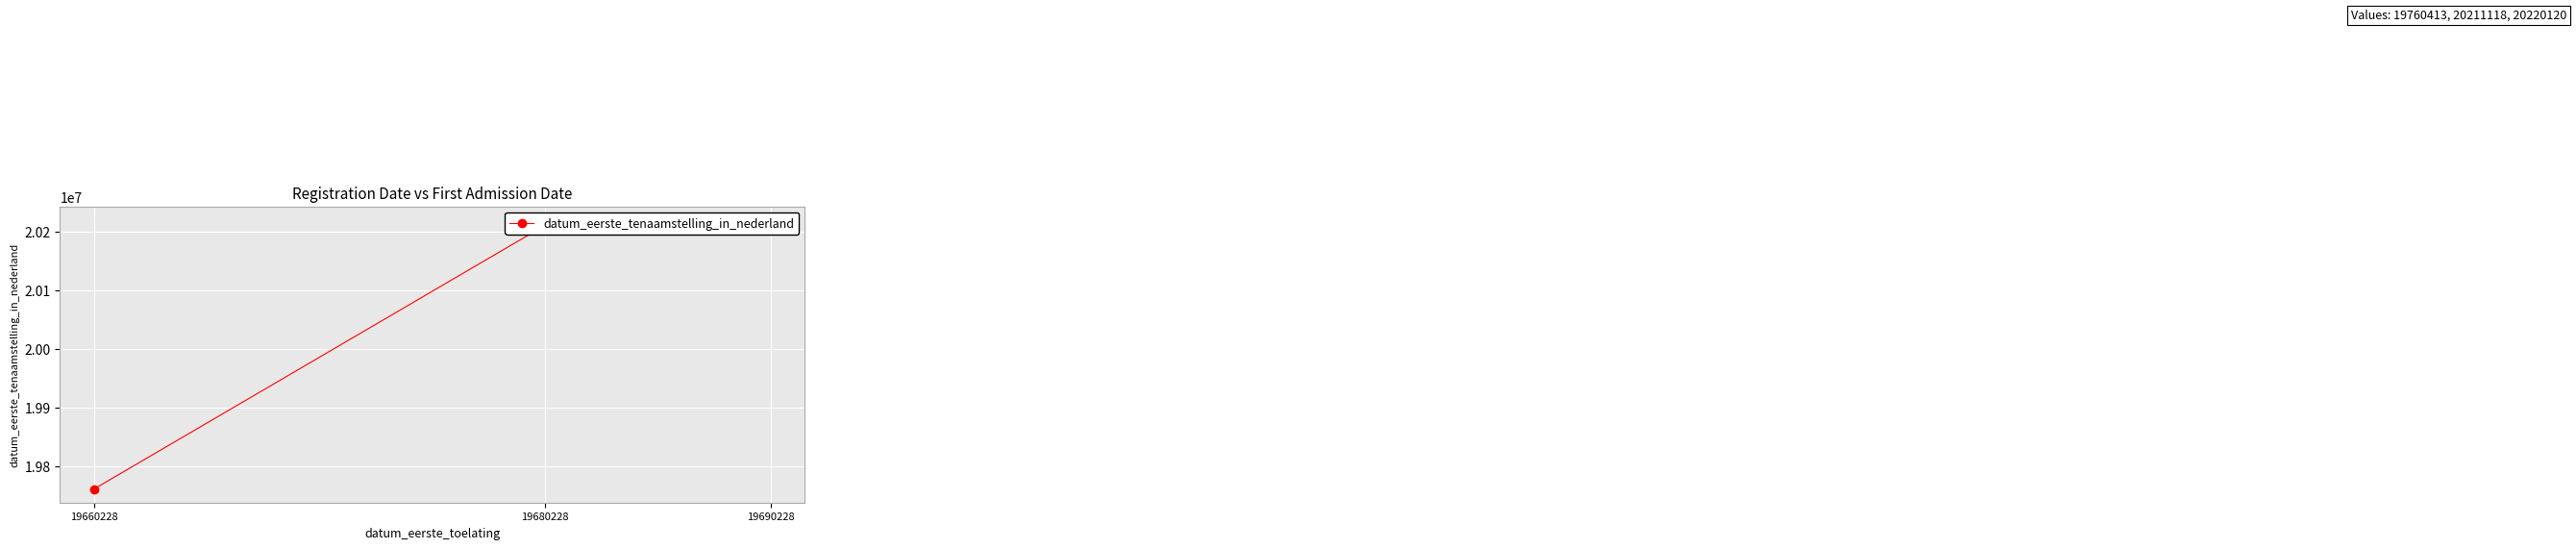

Where is the data nearest to the value 19990266?

19680228